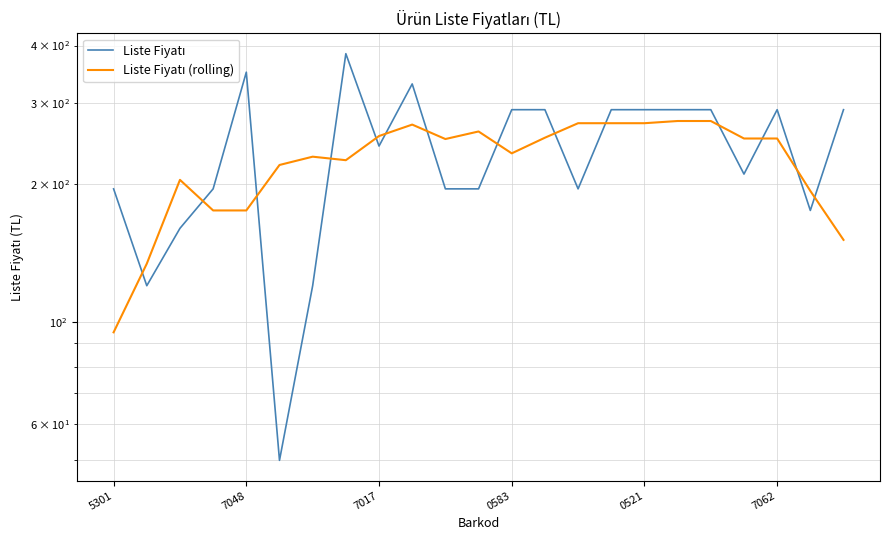

List the series in order of their peak value, highest first.

Liste Fiyatı, Liste Fiyatı (rolling)